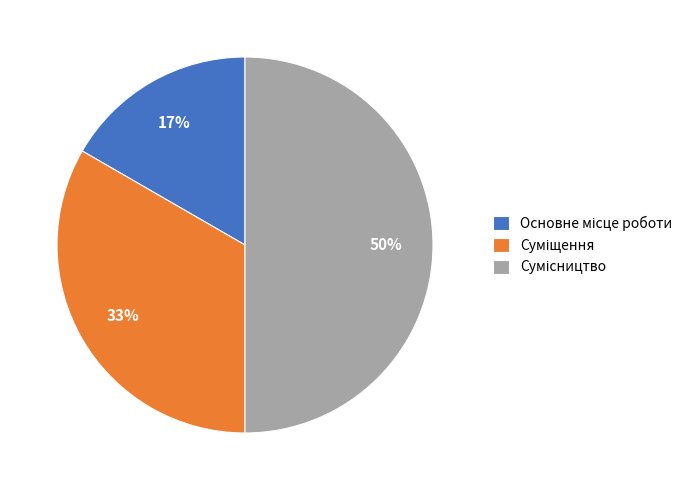

To the nearest percent, what is the average slice percentage?

33%